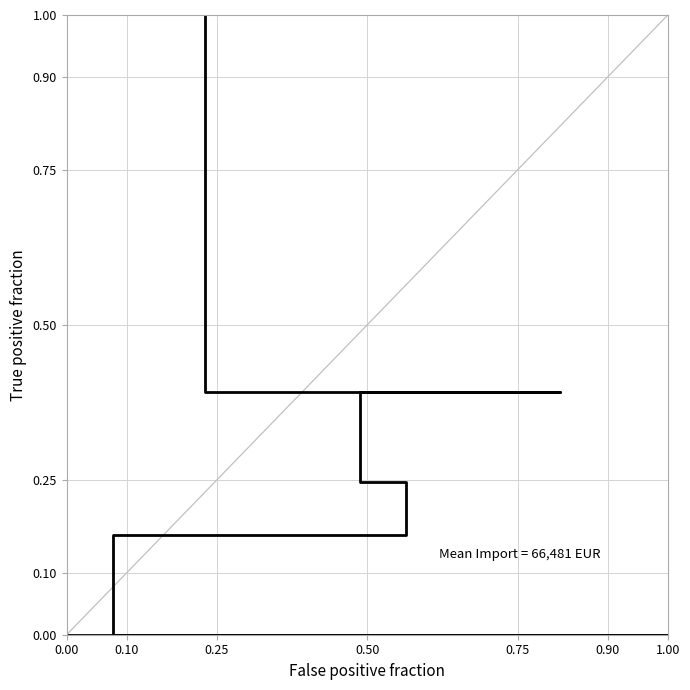

How many values are above zero?

12